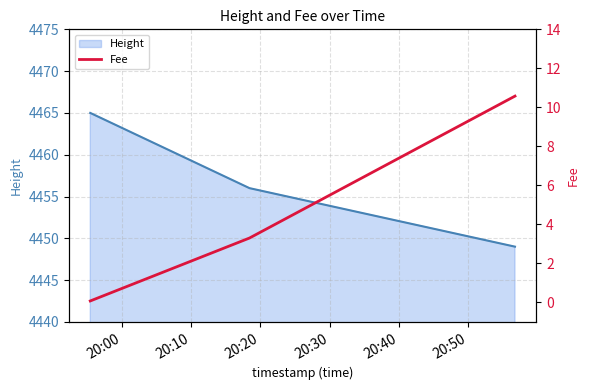

What is the highest value of the Height series?

4465